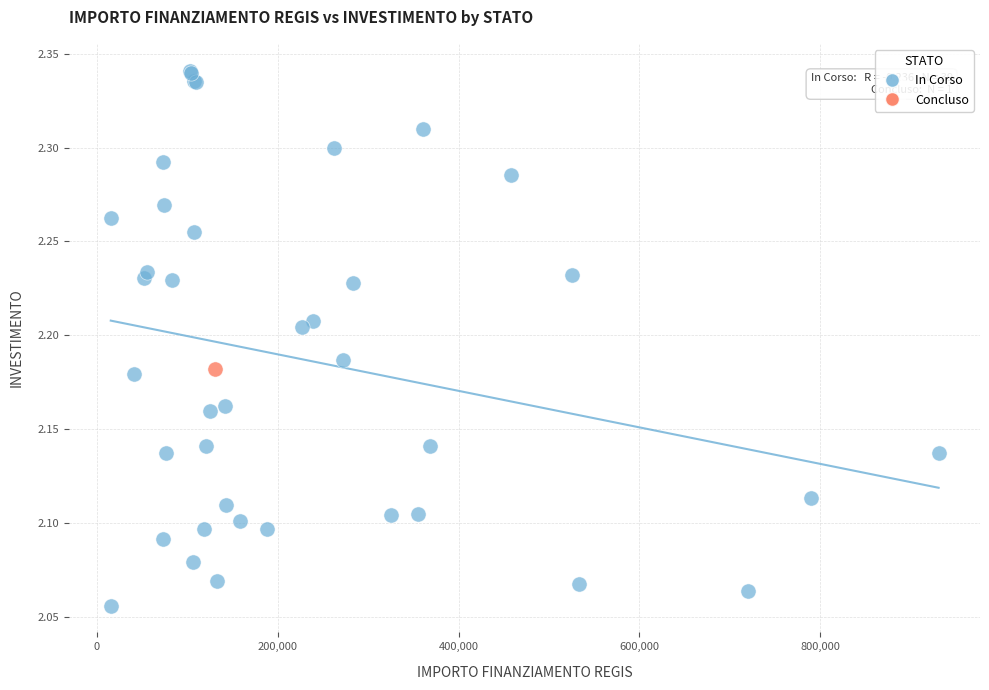

What are all the series names shown in the legend?

In Corso, Concluso